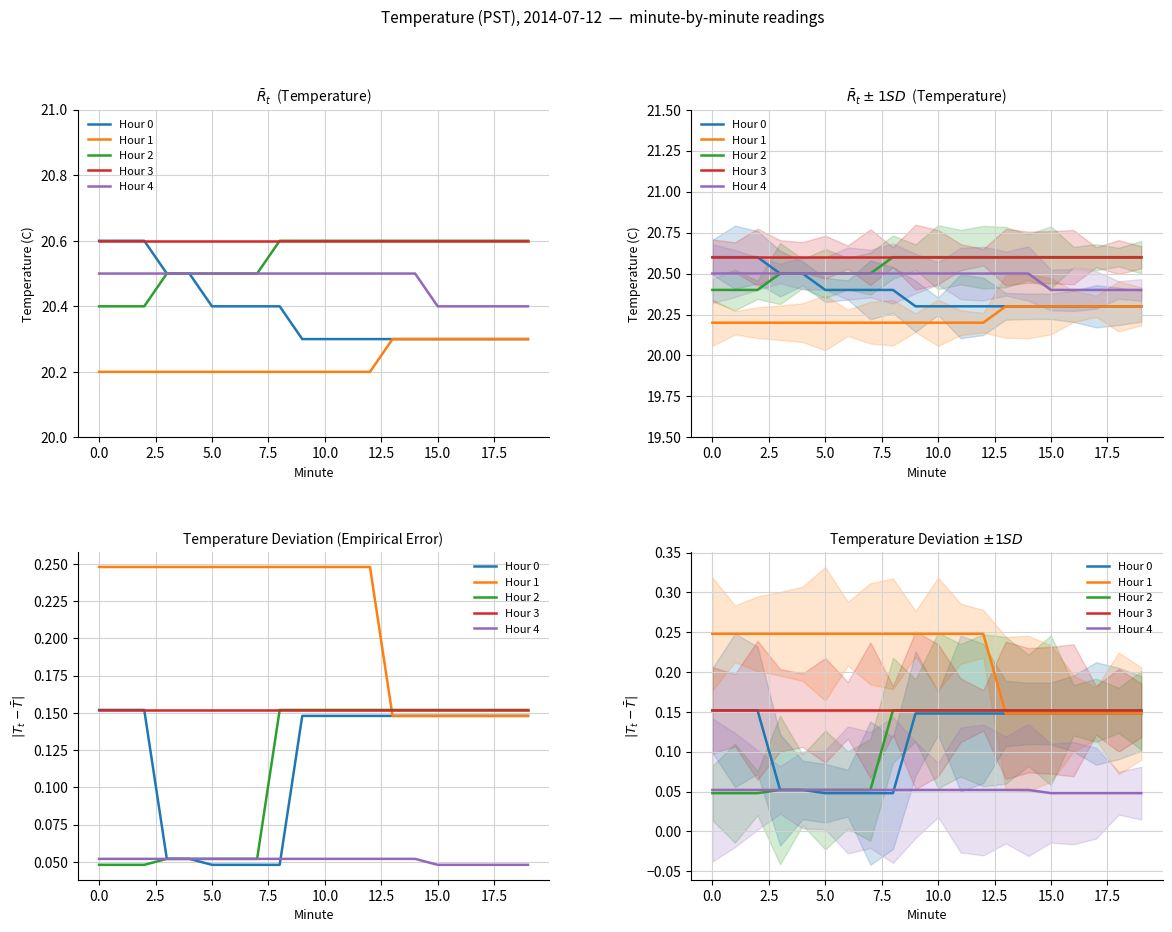

Which series ends up on top after the final intersection of Hour 1 and Hour 2?

Hour 2